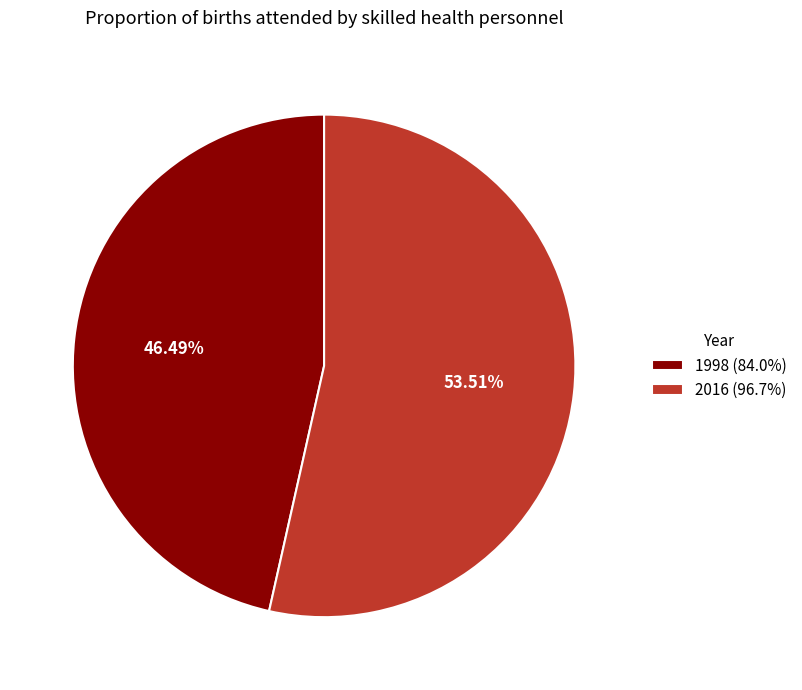

How many slices are in this pie chart?

2